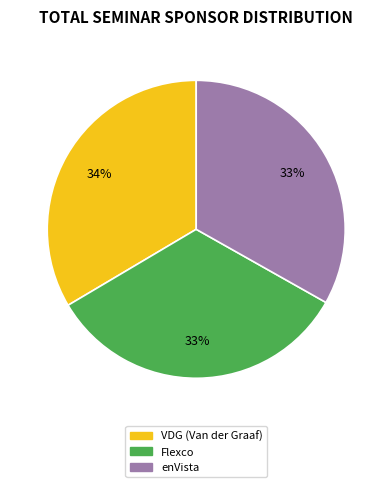

Is it true that Flexco is 33% of the pie?

True